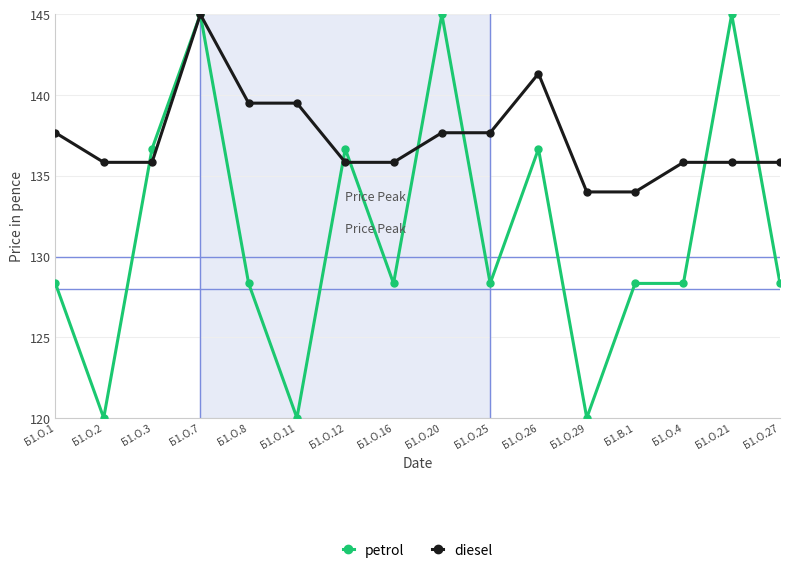

What is the value of the petrol point at the 2nd from the left?

120.0